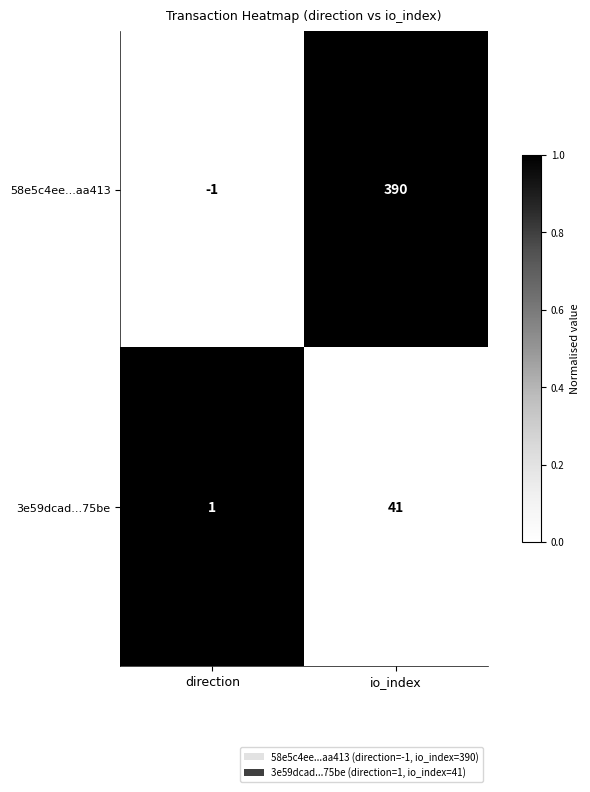

What is the greatest value displayed?

390